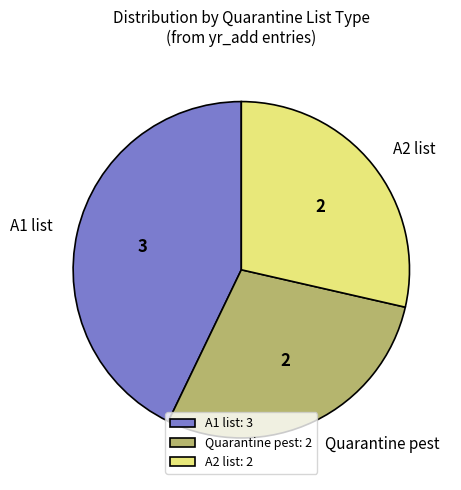

Count the number of slices in the pie.

3